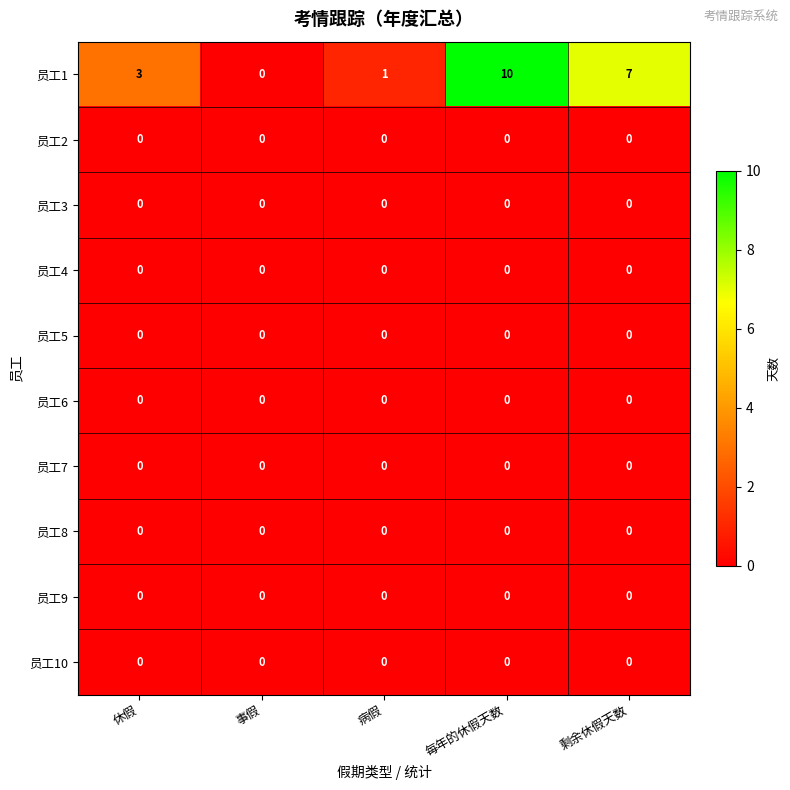

At how many categories does at least one series exceed 4?

2